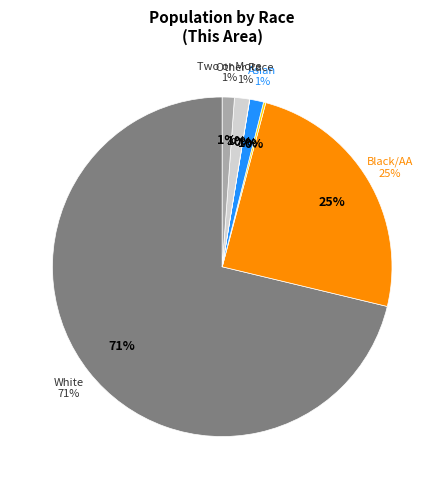

To the nearest percent, what is the combined percentage of Asian alone and Native Hawaiian and Other Pacific?

1%